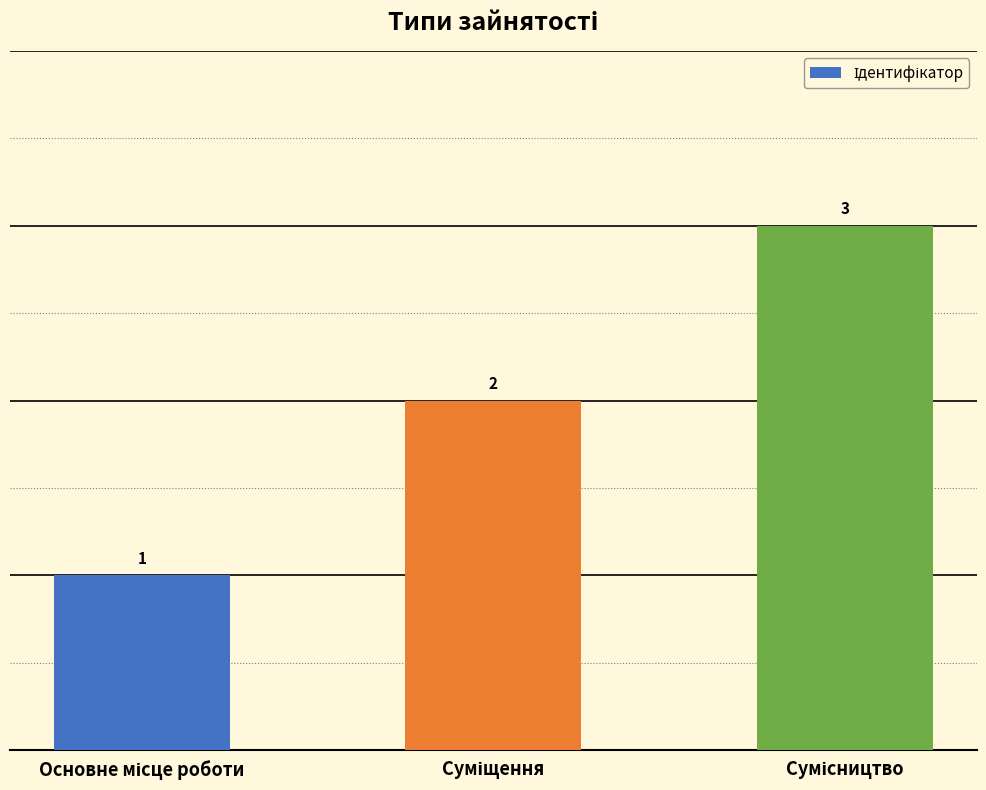

What is the value of the 3rd bar from the left?

3